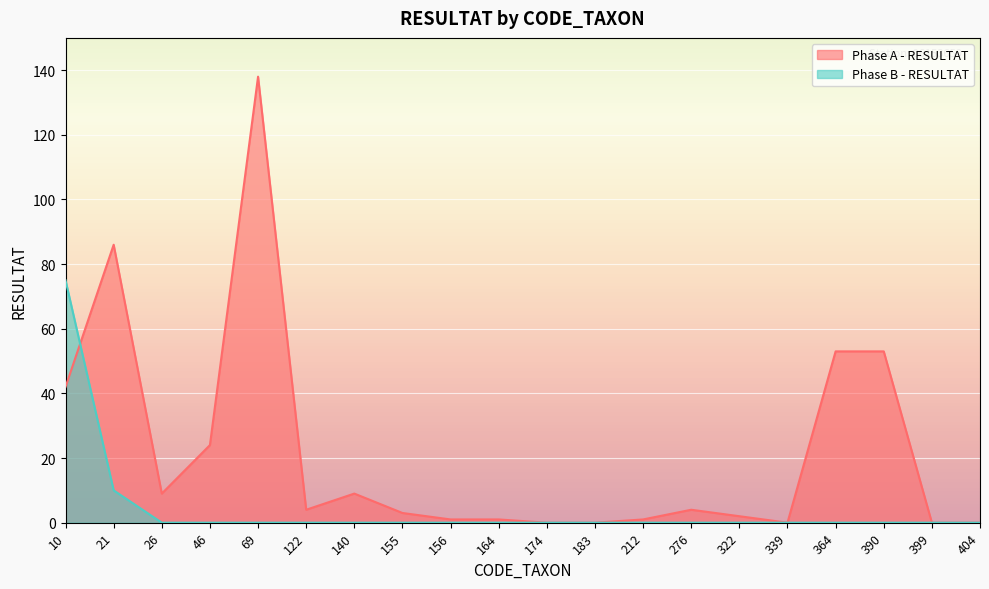

Rank the series by their maximum value, from lowest to highest.

Phase B - RESULTAT, Phase A - RESULTAT